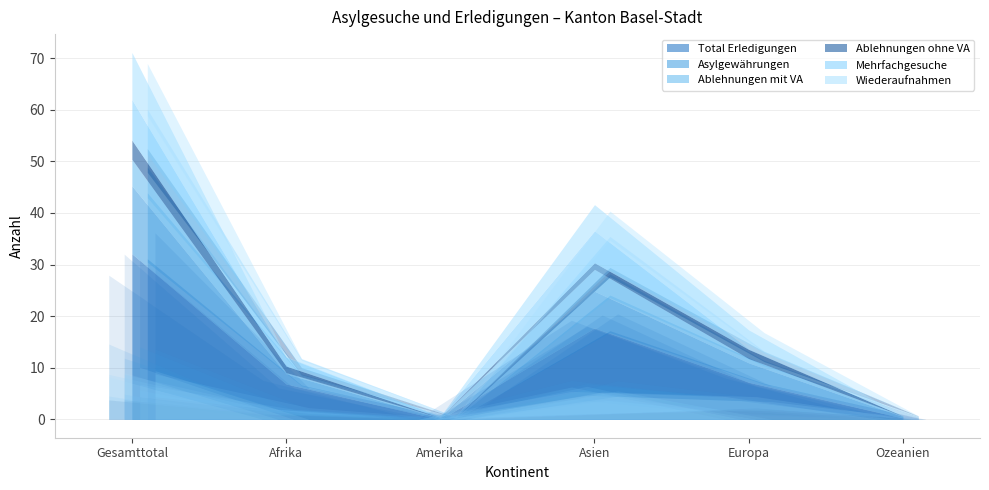

At which category is the sum across all series the highest?

Gesamttotal